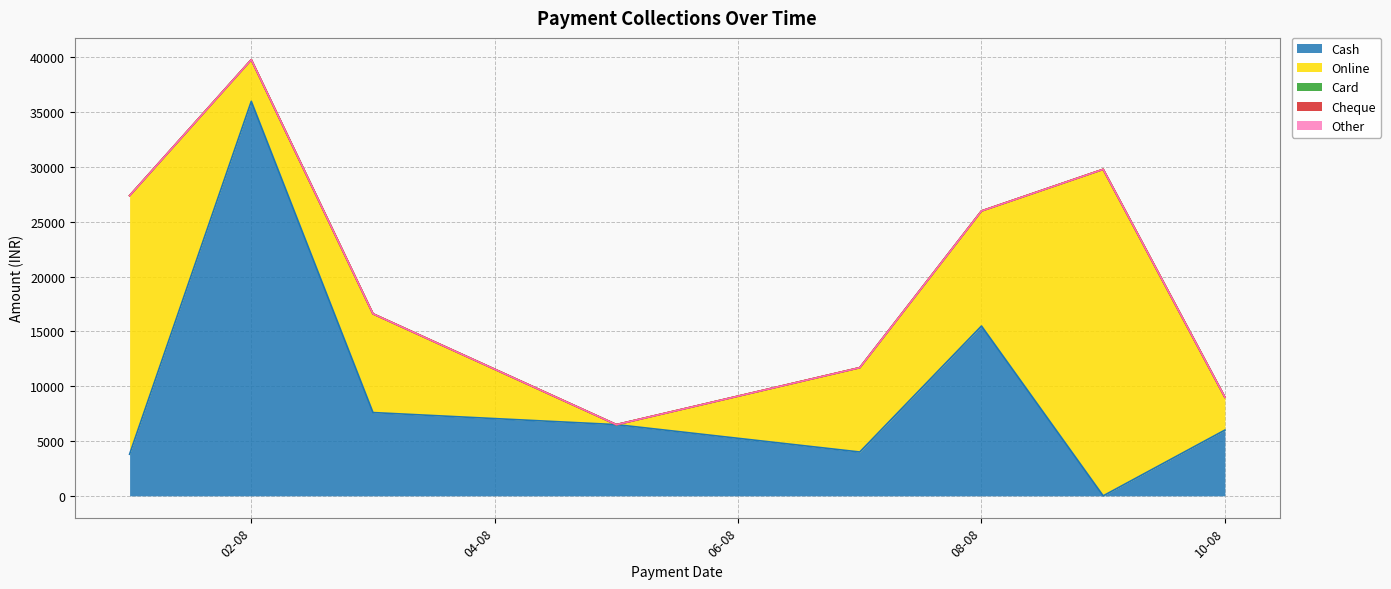

At which label does Other reach its minimum?

01-08-2024